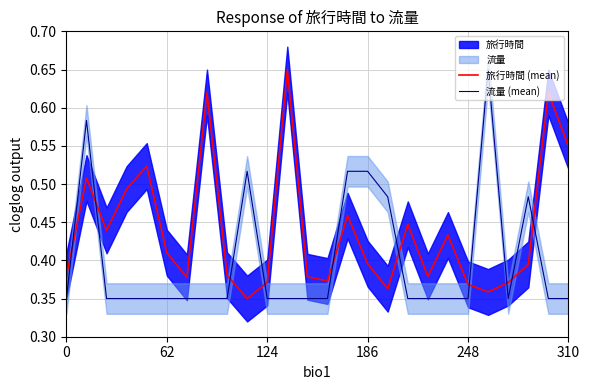

Which series has the largest total across all categories?

旅行時間 (mean)